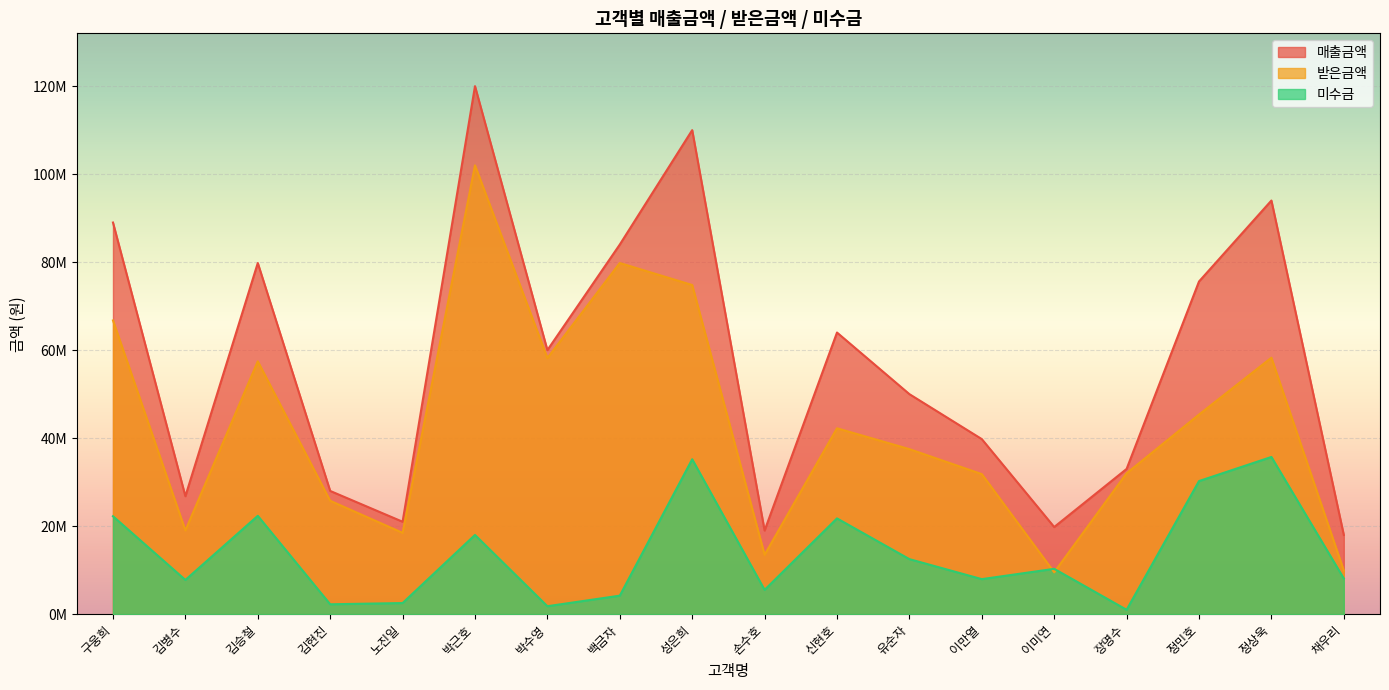

Is it true that 매출금액 equals 8462782 at 김현진?

False